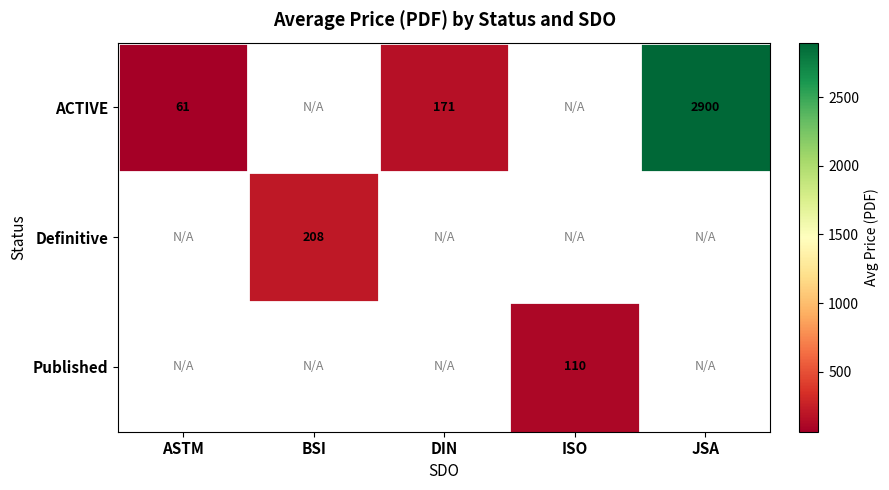

Is the value of Published at ISO greater than the value of Definitive at BSI?

No